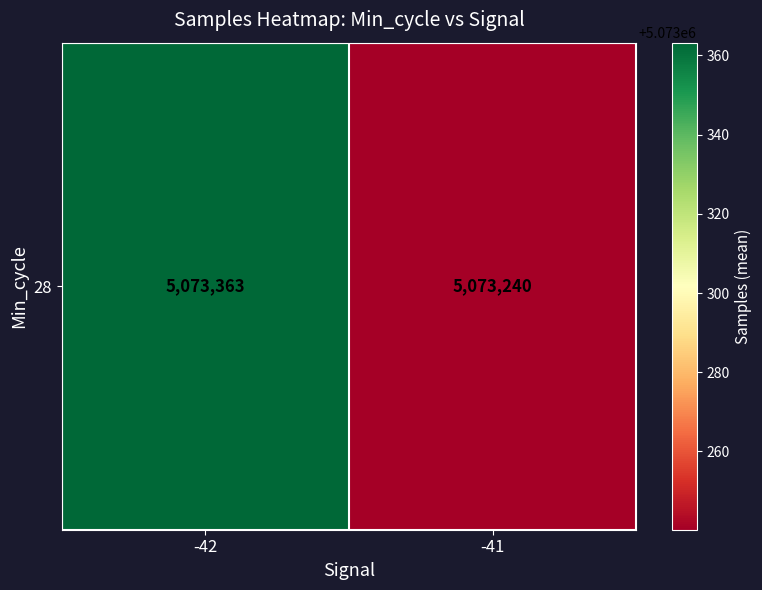

List the labels in order of value, largest first.

-42, -41